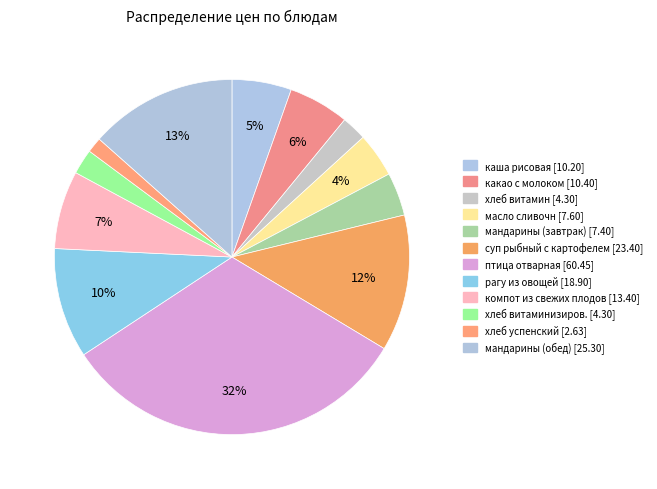

Which category has the smallest portion of the pie?

хлеб успенский